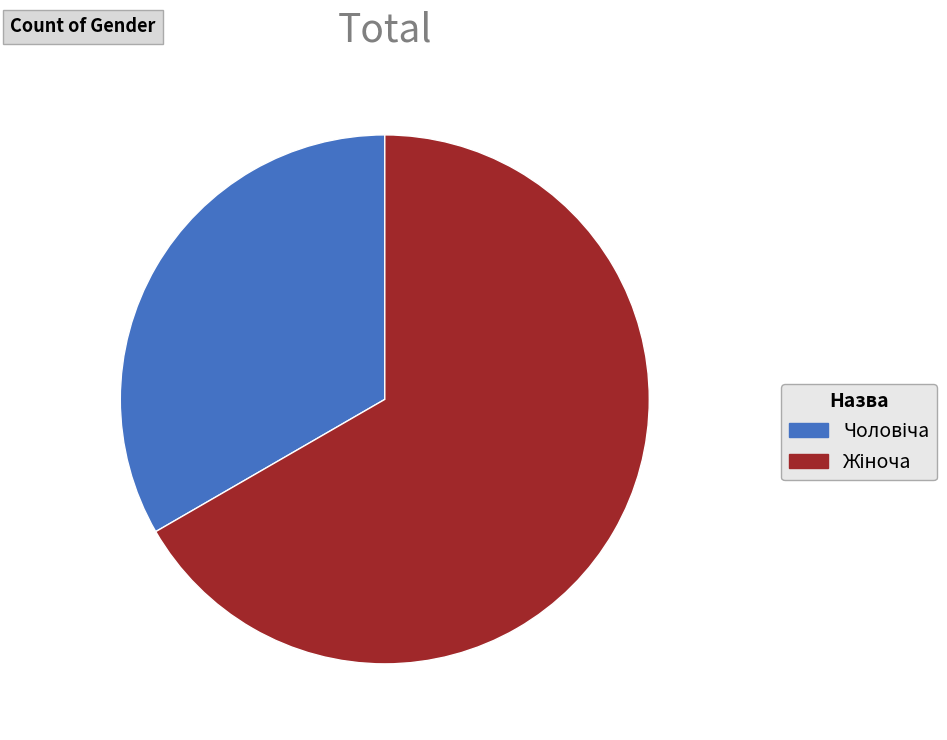

Is there a majority slice in this chart?

Yes